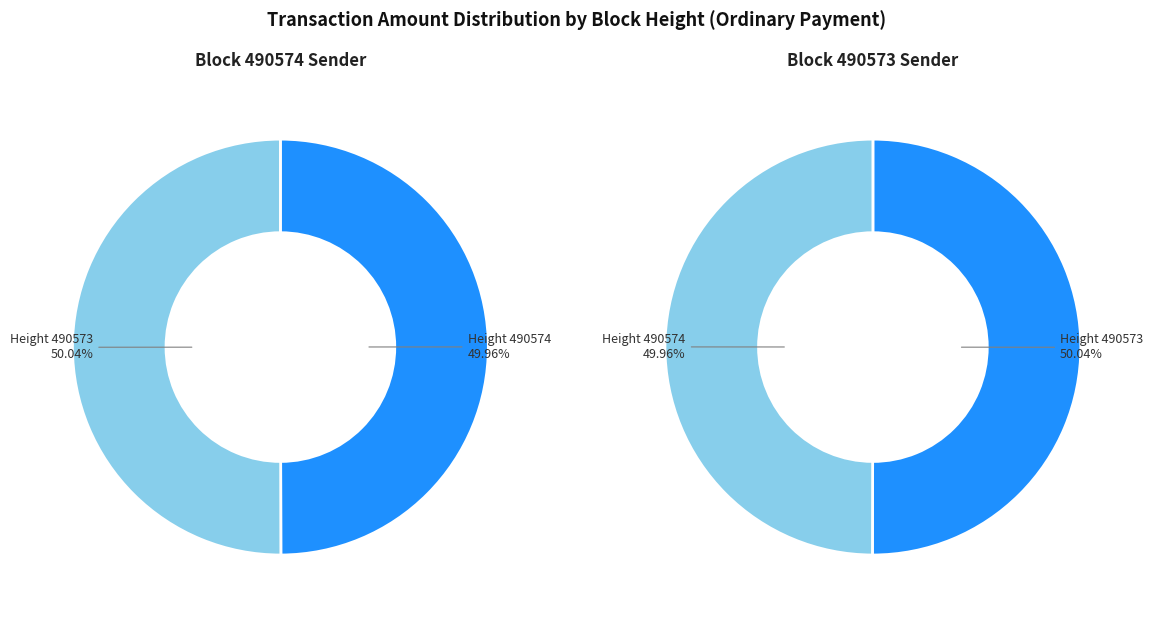

Which category has the smallest portion of the pie?

490574